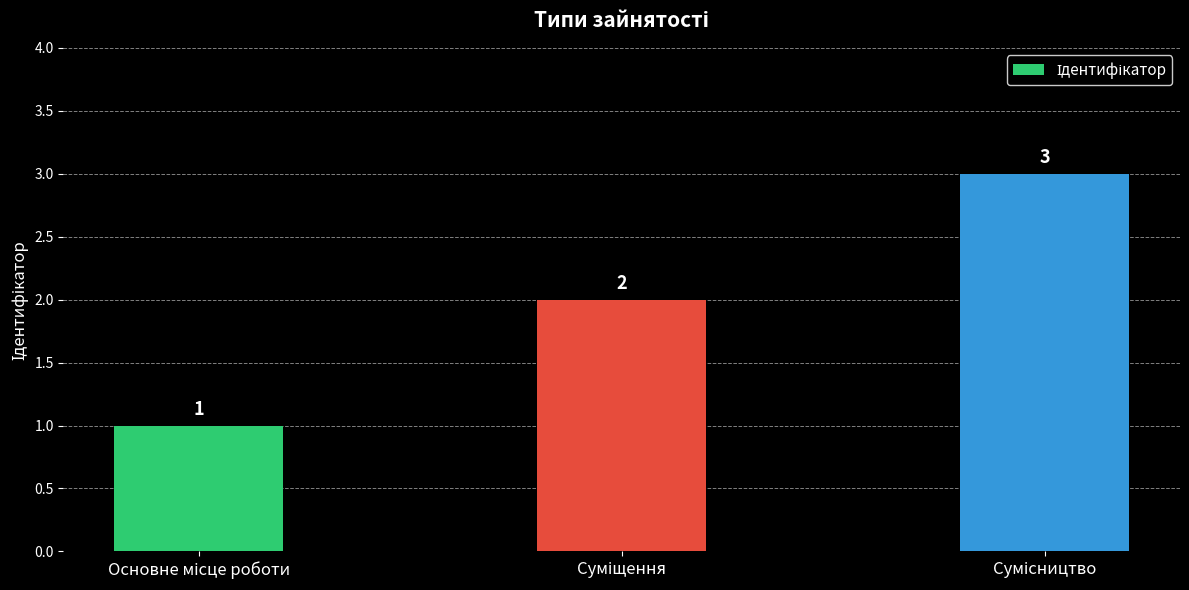

What is the value of the 2nd bar from the left?

2